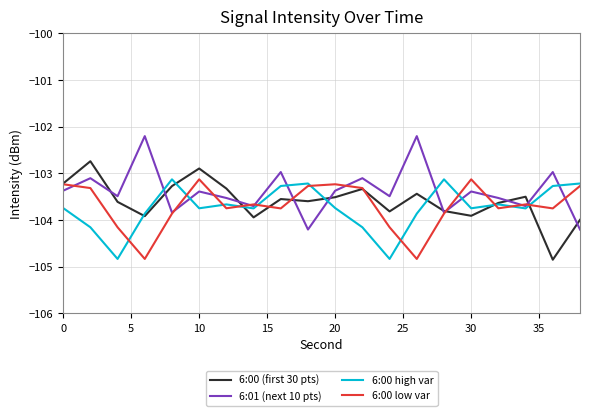

What is the lowest value of the 6:00 high var series?

-104.8